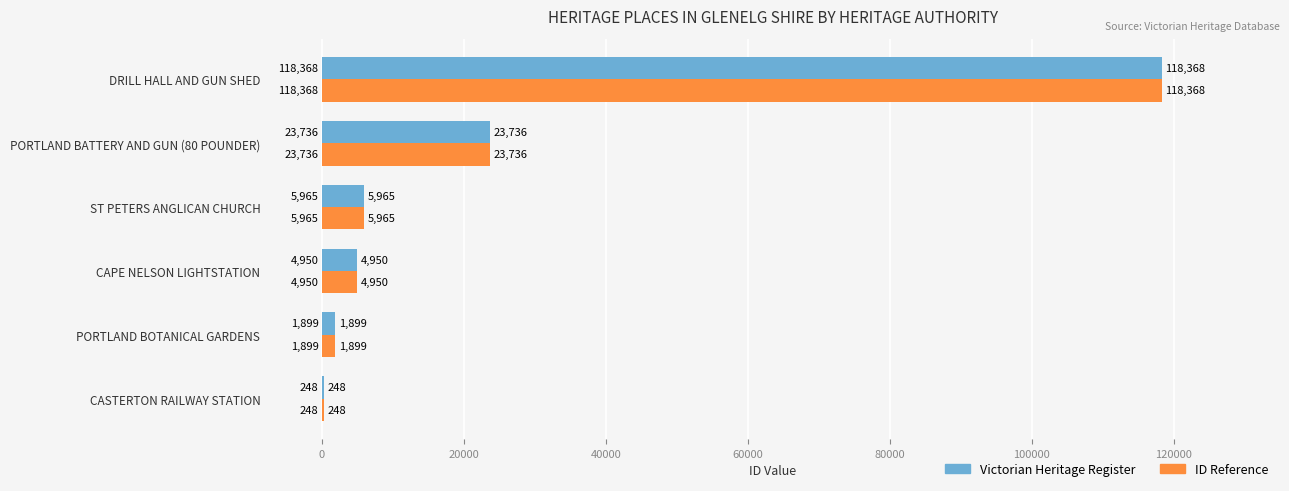

True or false: Victorian Heritage Register has a value of 12035 at PORTLAND BATTERY AND GUN (80 POUNDER).

False